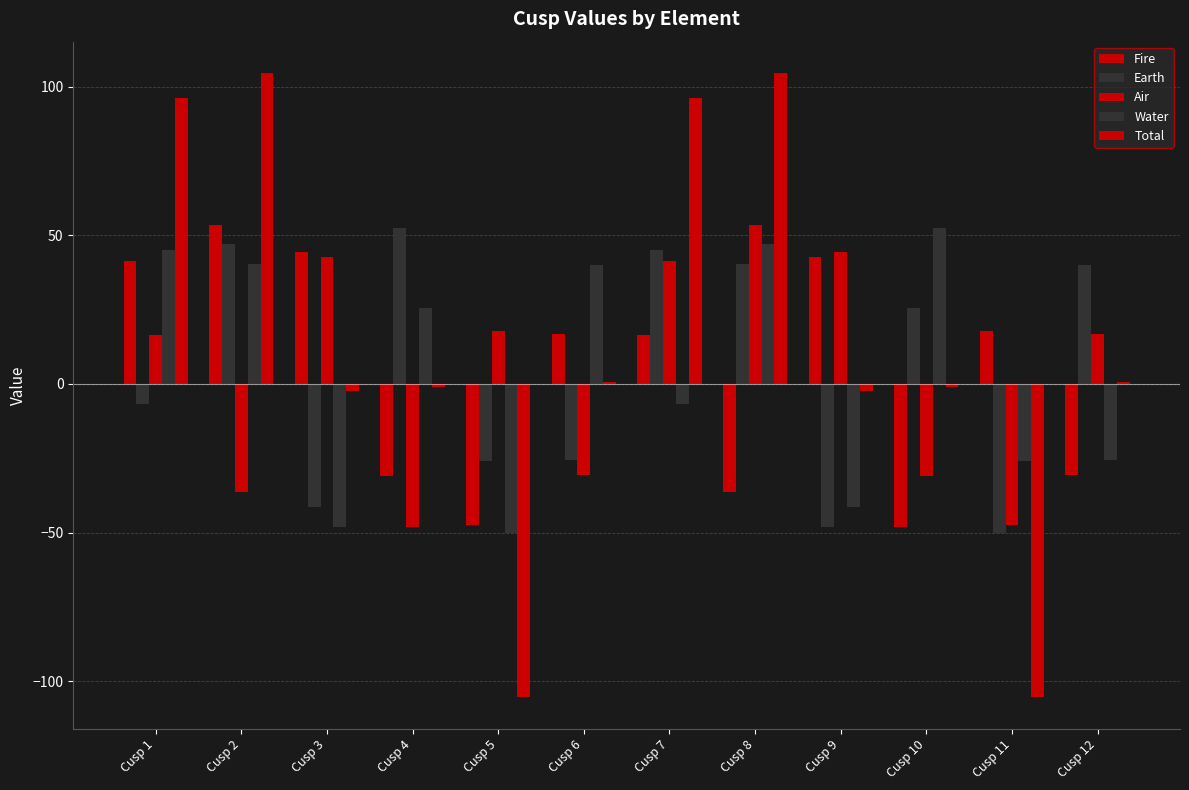

At which label is Fire closest to 2?

Cusp 7